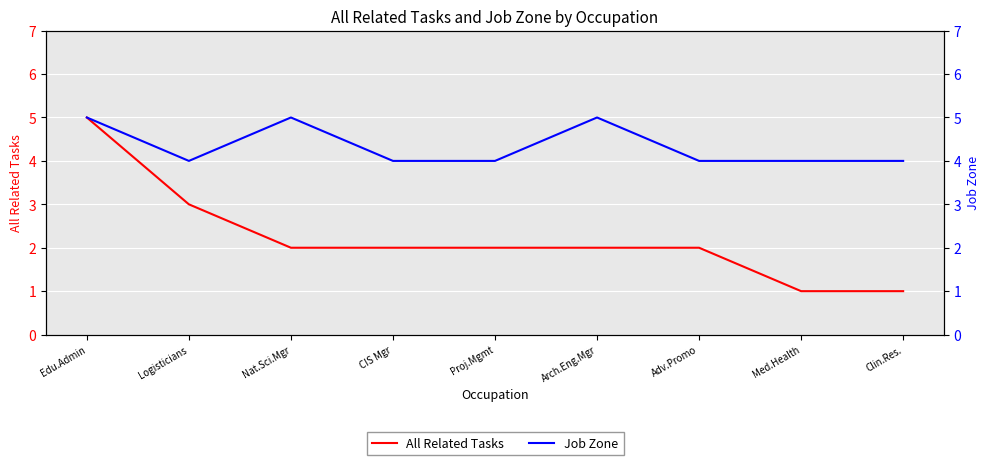

How many categories are shown in the chart?

9